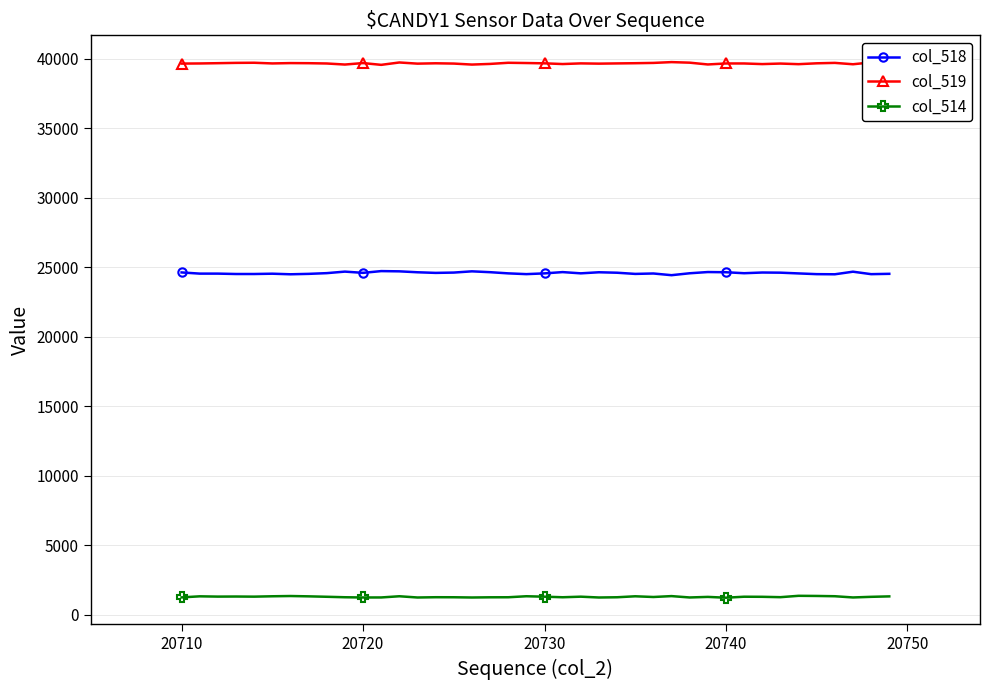

What is the value of the col_518 point at the 16th from the left?

24621